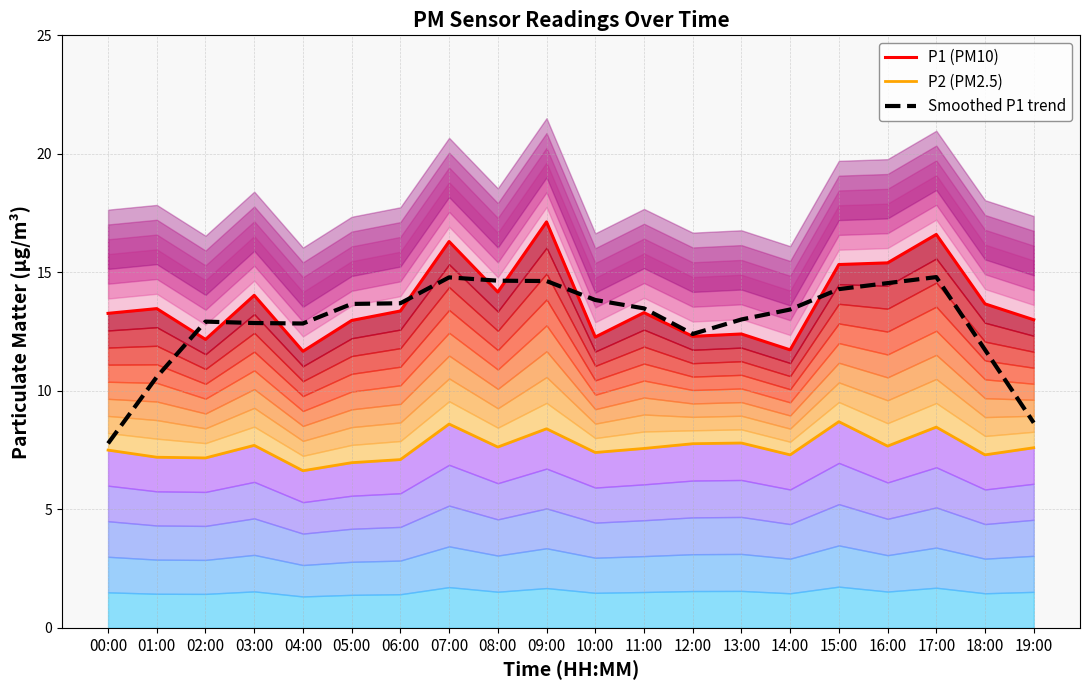

Where is P2 (PM2.5) nearest to the value 7?

05:00